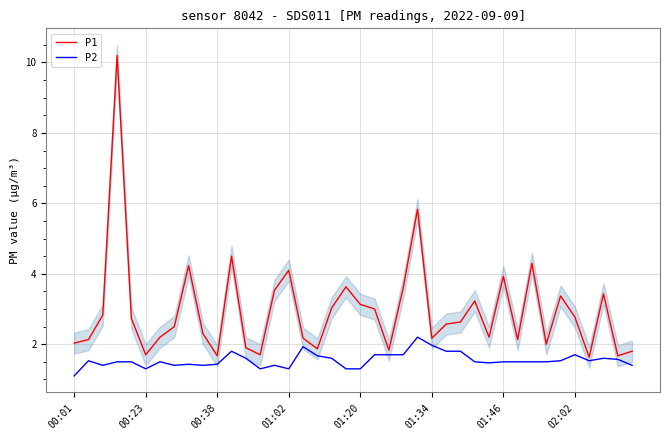

Rank the series at 39 from highest to lowest value.

P1, P2